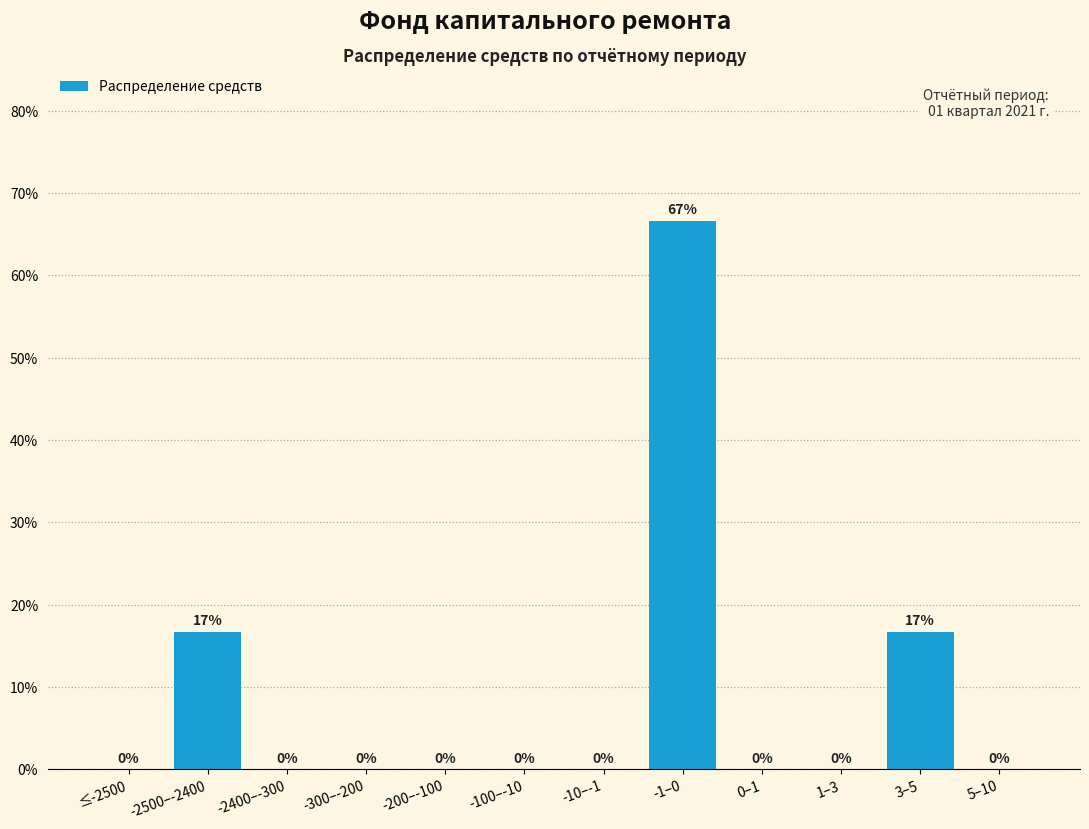

Which has a higher value, 3–5 or -100–-10?

3–5